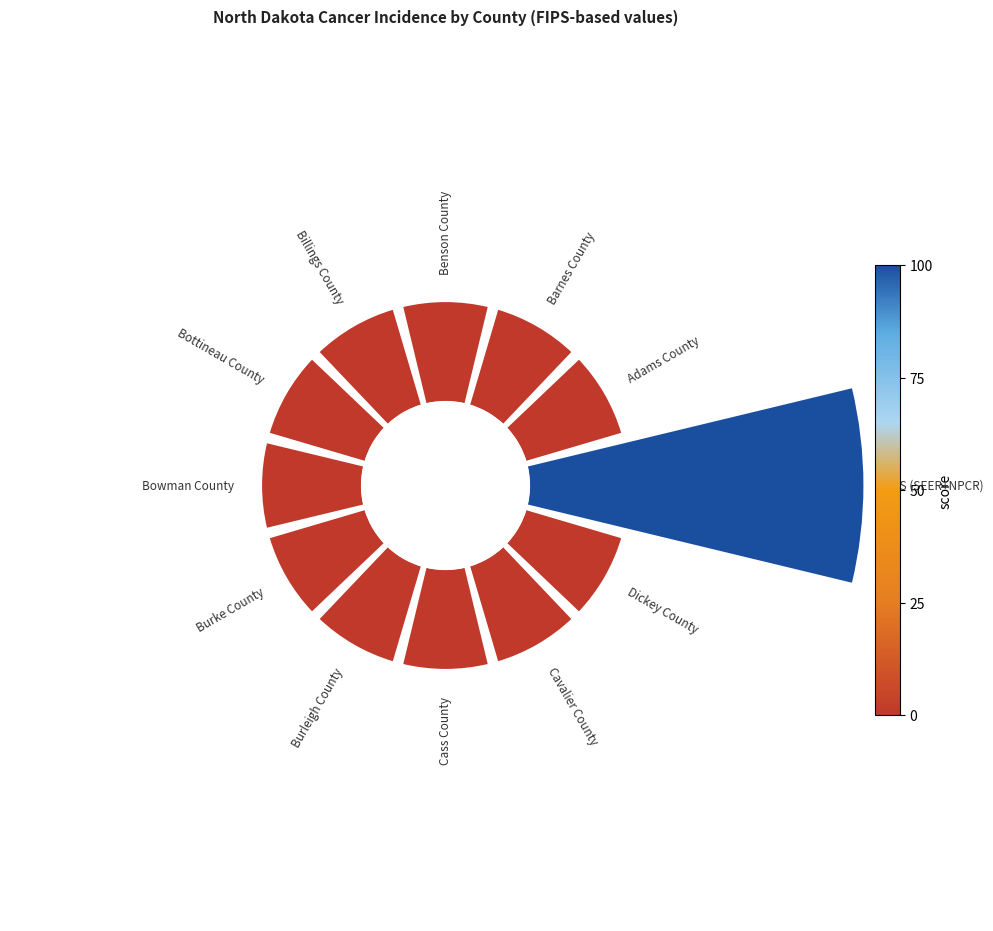

The 6 slice represents 1% of the pie. True or false?

False